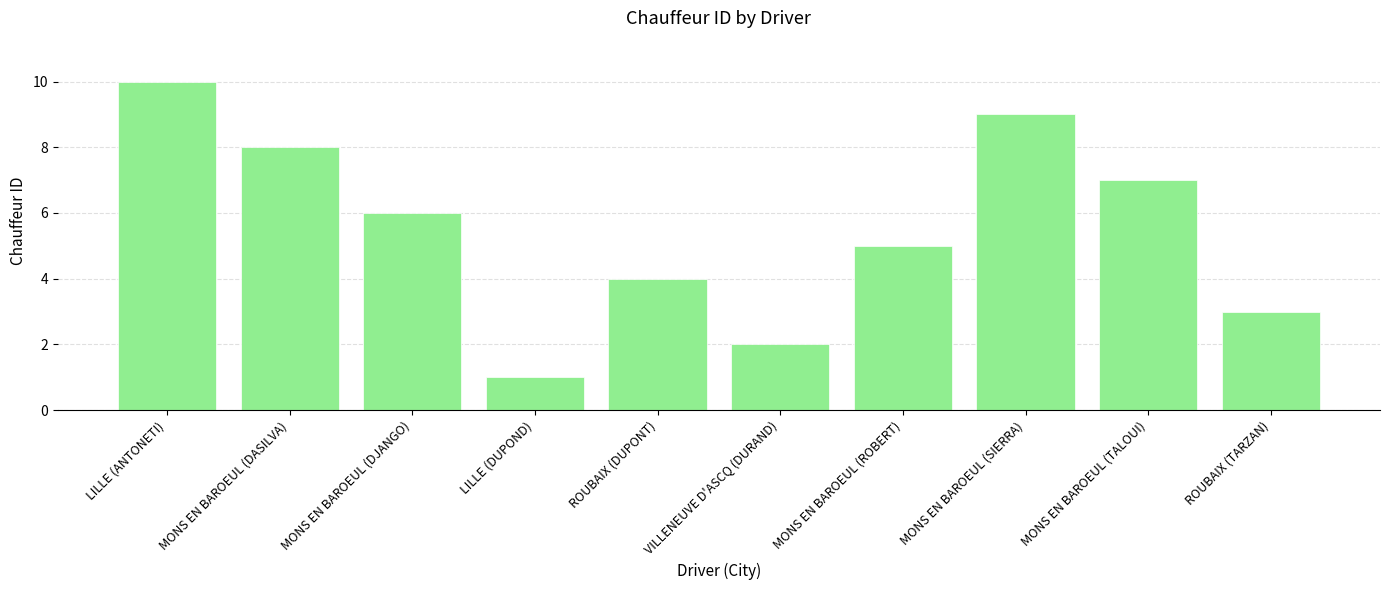

What is the value of the 6th bar from the left?

2